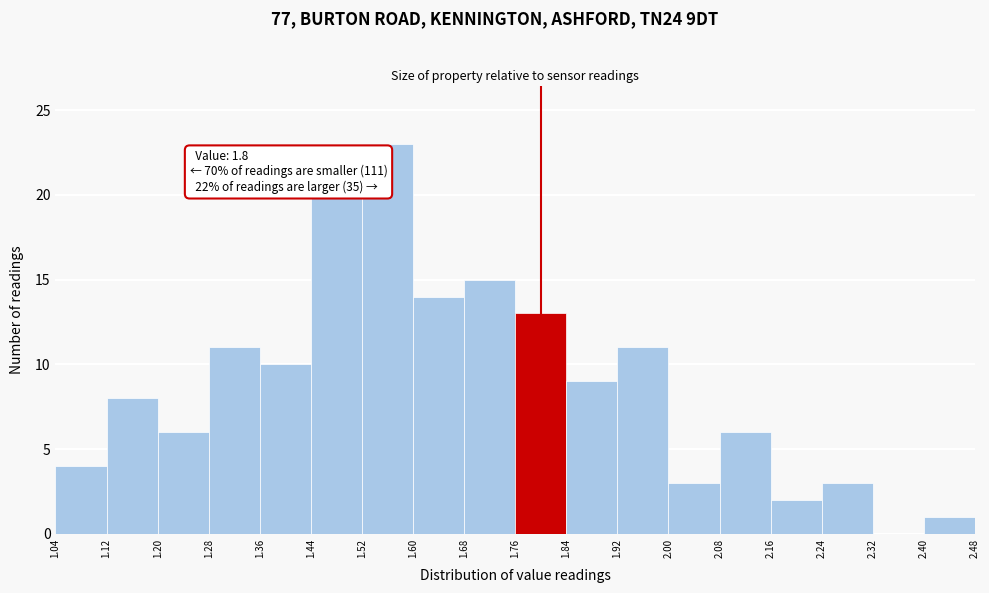

Over which range of the x-axis is the bar tallest?

1.52 to 1.60